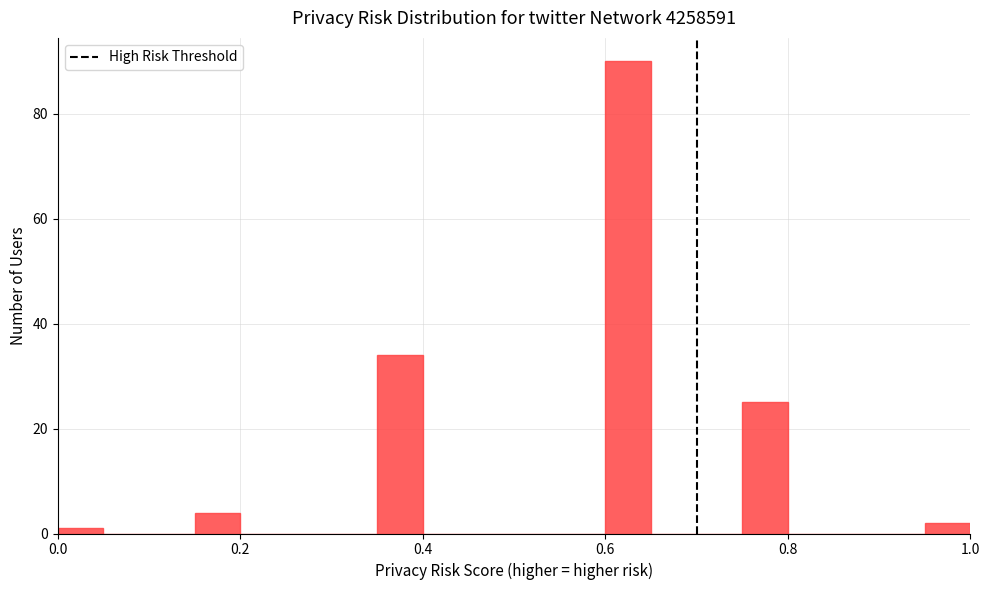

Around what value on the x-axis is the tallest bar? Give the approximate position of its centre, as read against the axis.

0.62